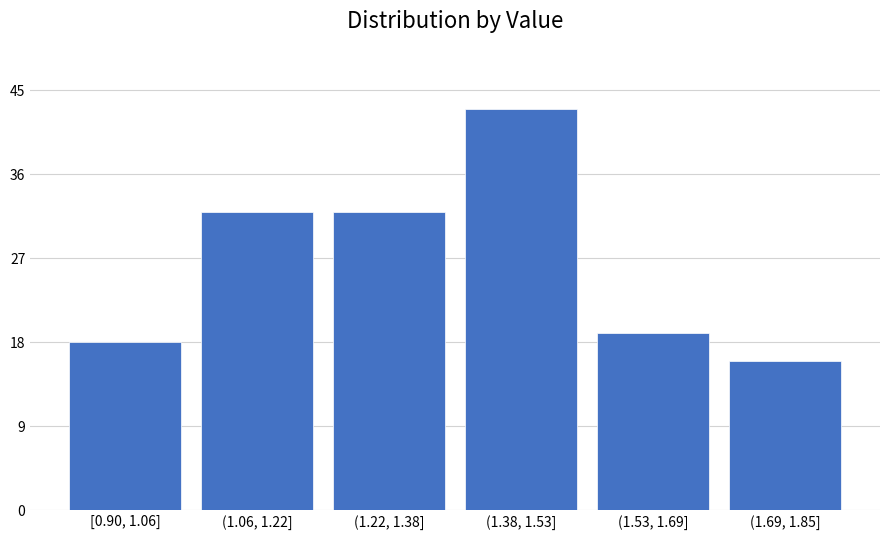

Reading right to left, list all the values displayed in this chart.

16	19	43	32	32	18